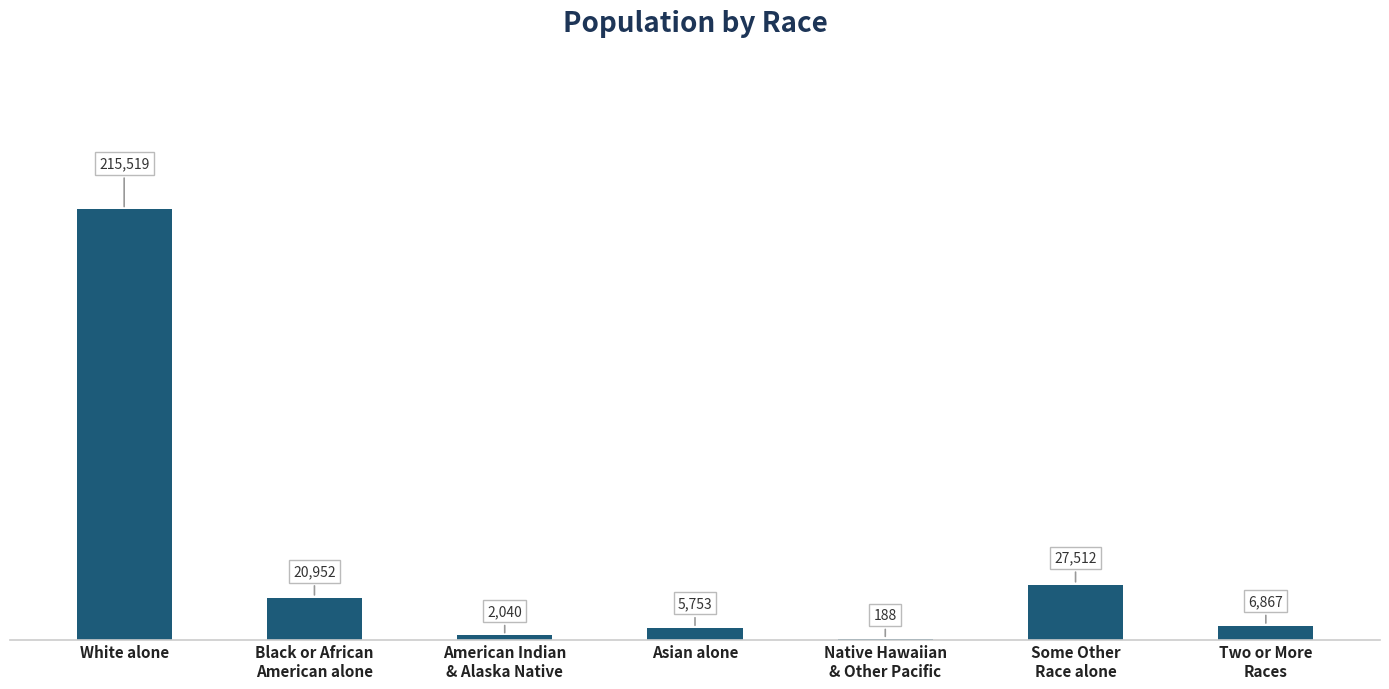

Count the number of data series in this chart.

1